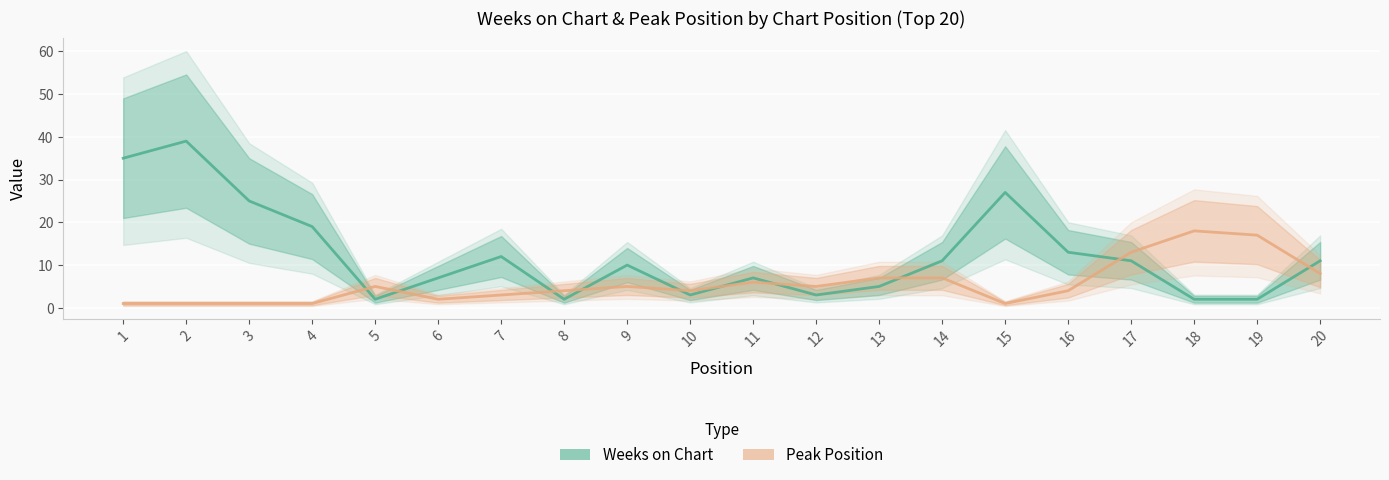

What is the smallest value displayed?

1